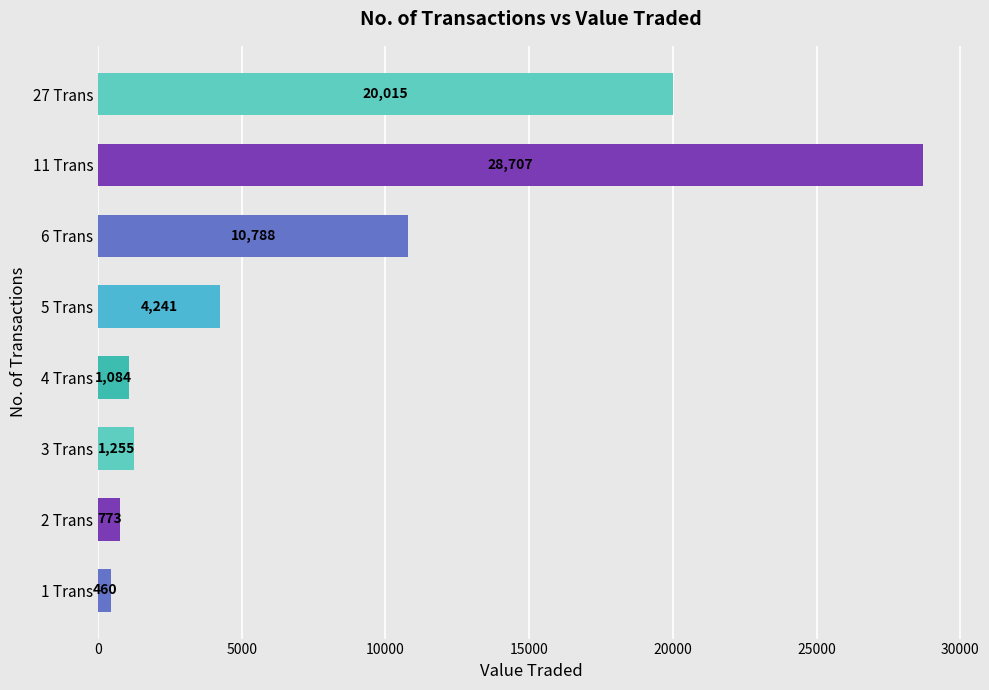

At which label is the value closest to 14583?

6 Trans